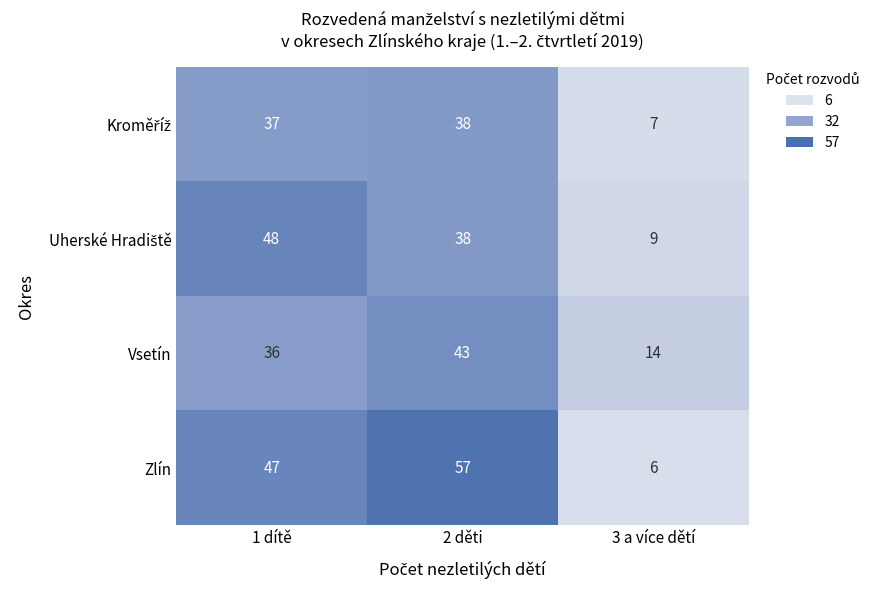

How many series are shown in this chart?

4